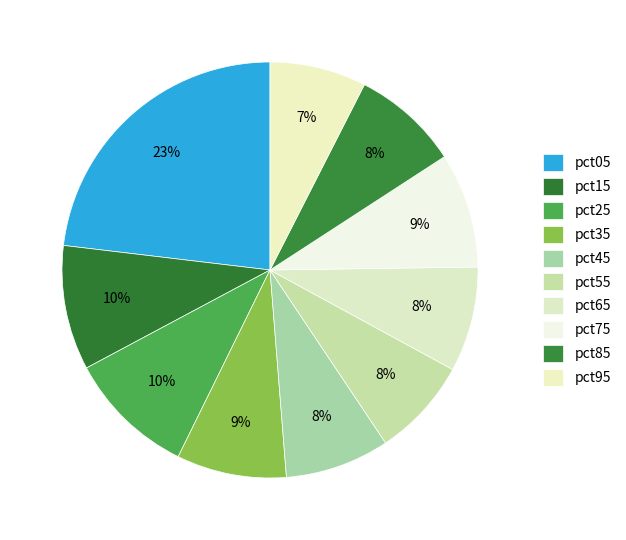

Count the number of slices in the pie.

10